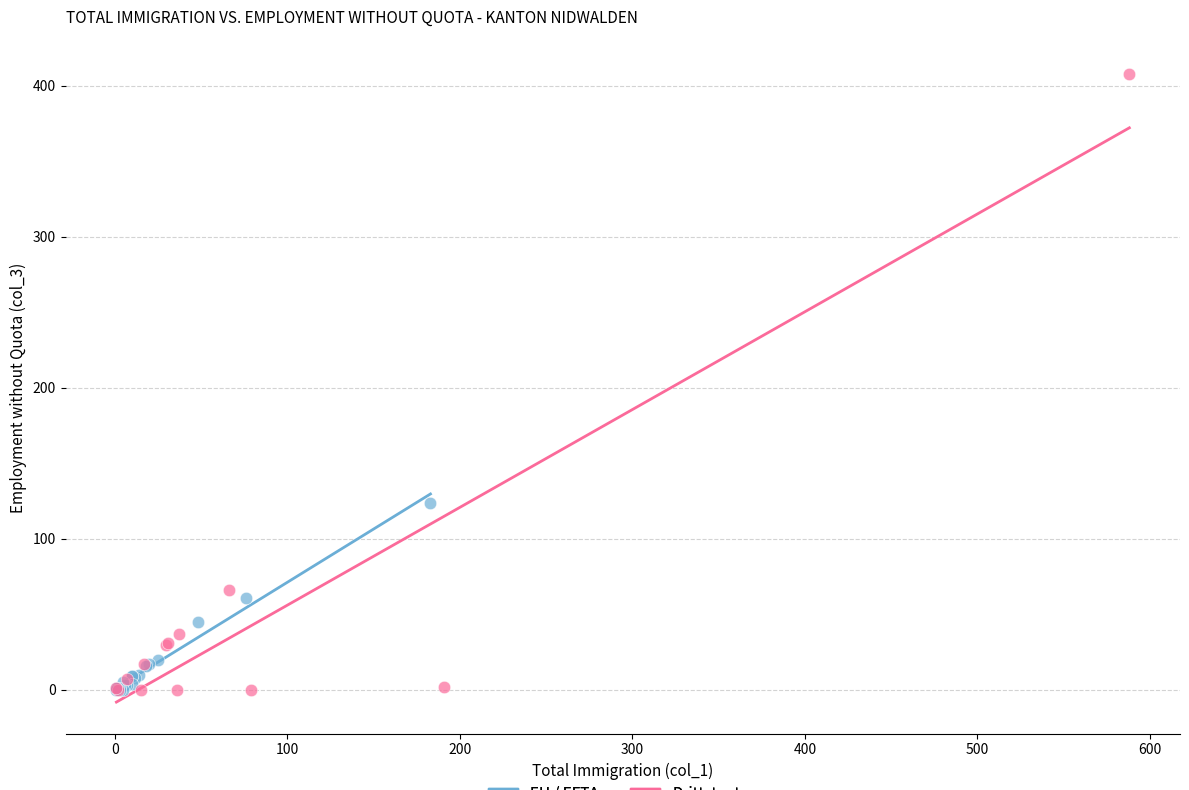

Which series reaches the maximum Y coordinate?

Drittstaaten